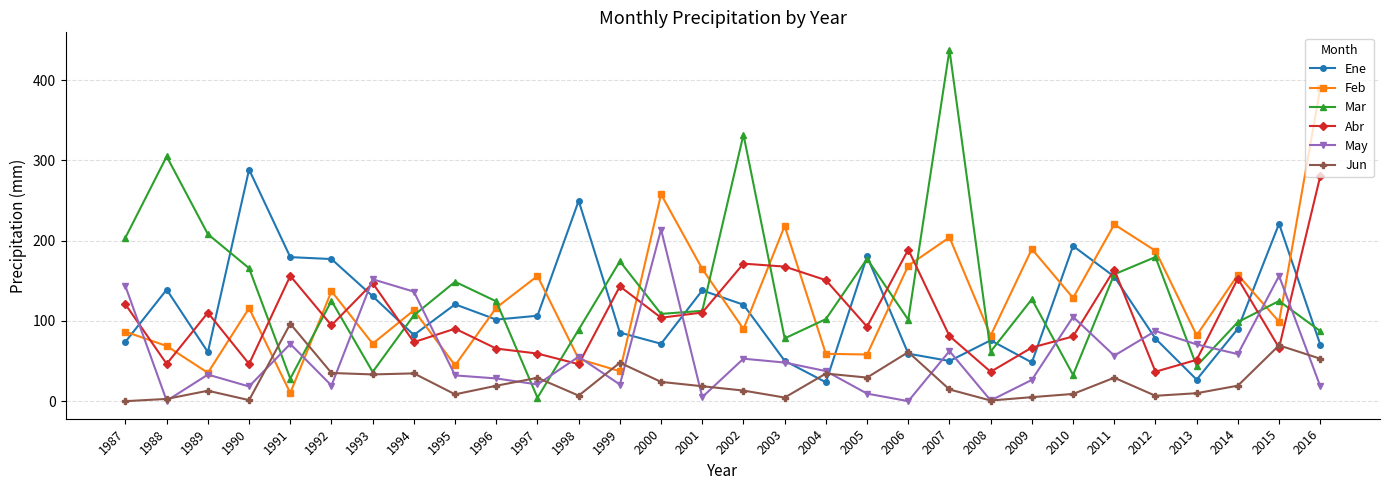

At which label is Ene closest to 156?

2011